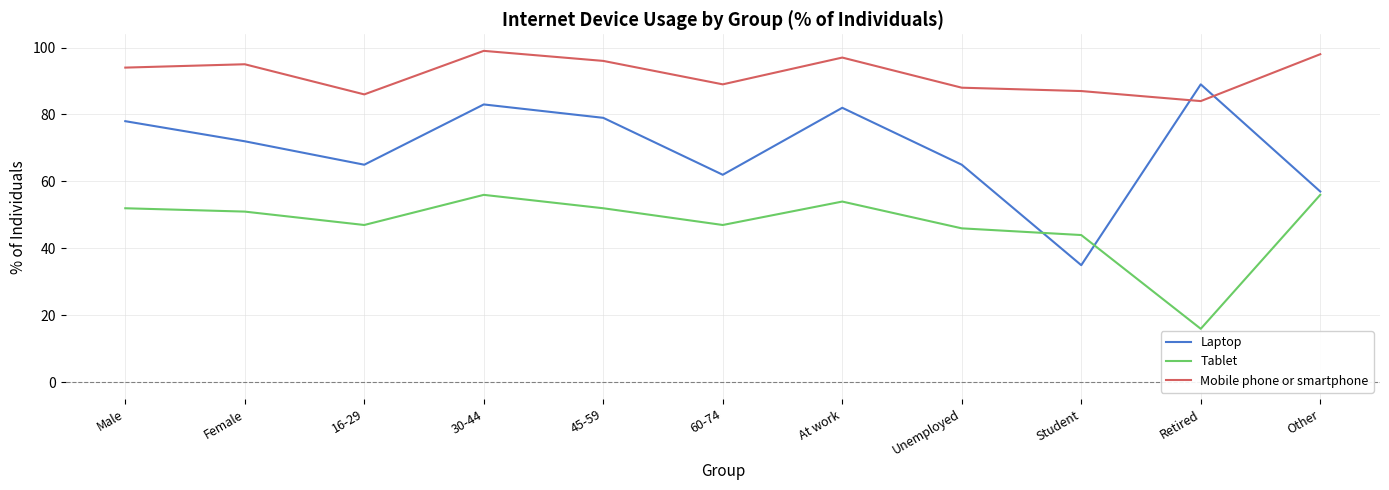

Reading right to left, extract all data points from this chart.

Laptop: 57	89	35	65	82	62	79	83	65	72	78
Tablet: 56	16	44	46	54	47	52	56	47	51	52
Mobile phone or smartphone: 98	84	87	88	97	89	96	99	86	95	94